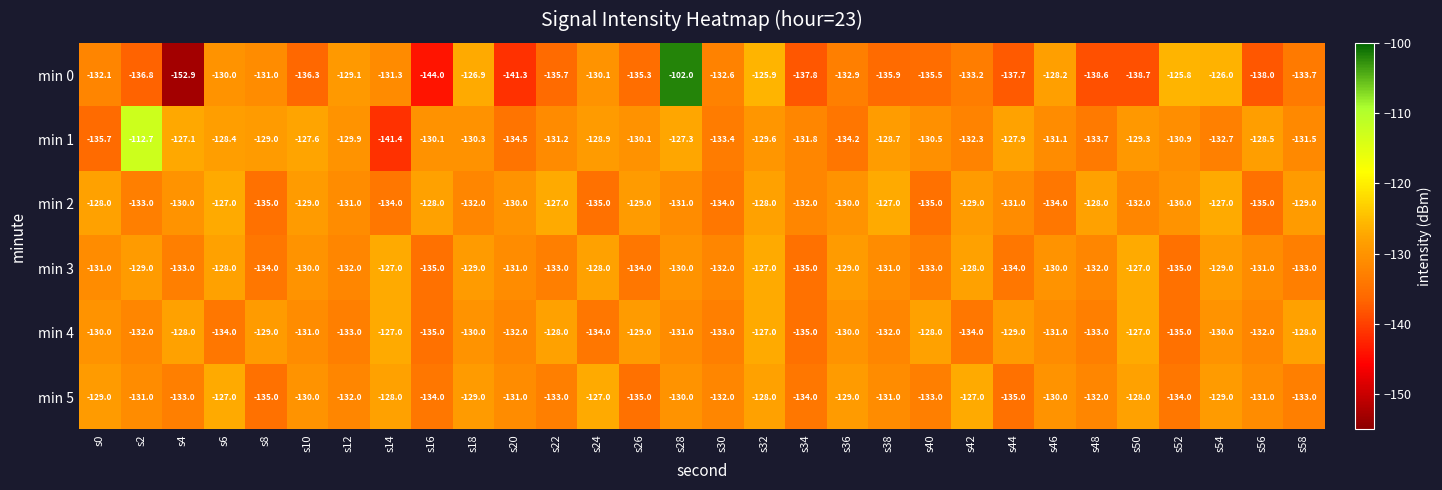

At which category is the sum across all series the highest?

s28